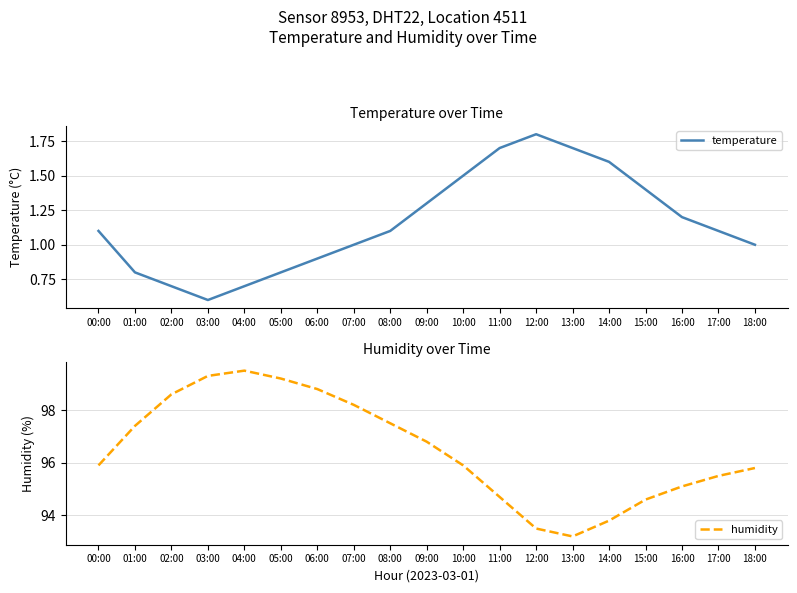

Is this an area chart (filled region under the line)?

No